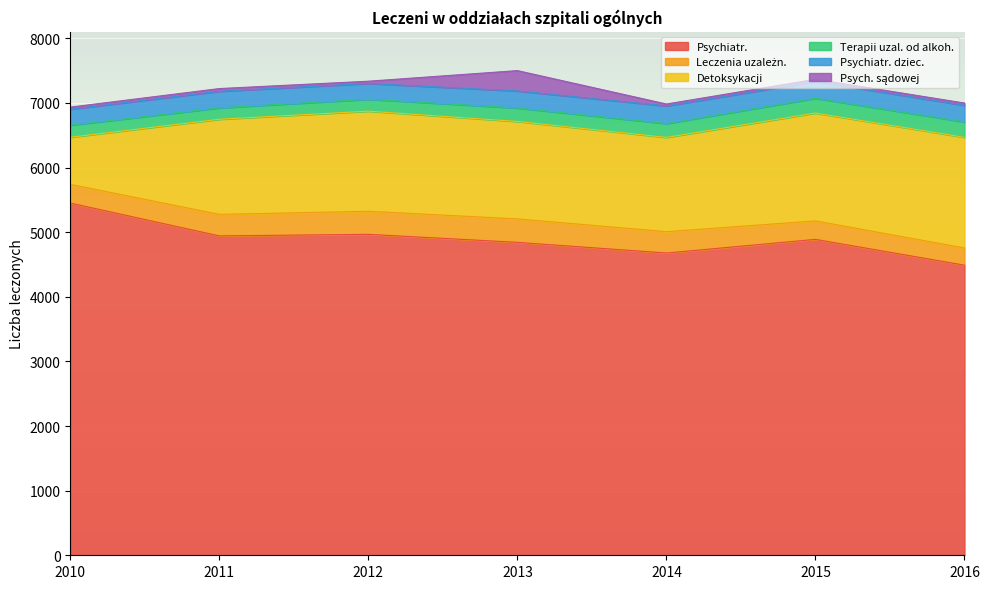

Does the chart display data point markers on the line(s)?

No